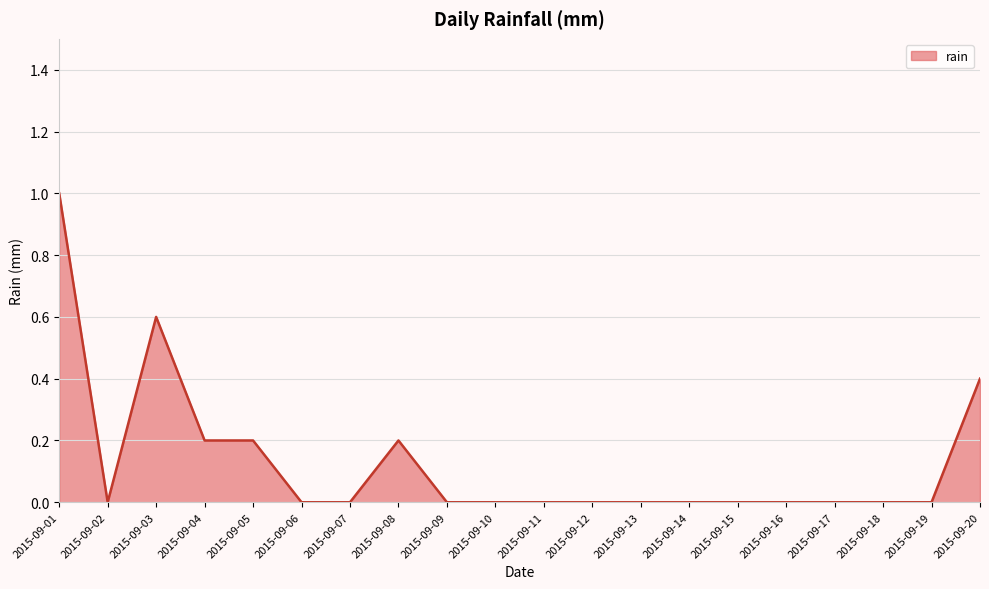

Is it true that the value at 2015-09-05 is 0.2?

True